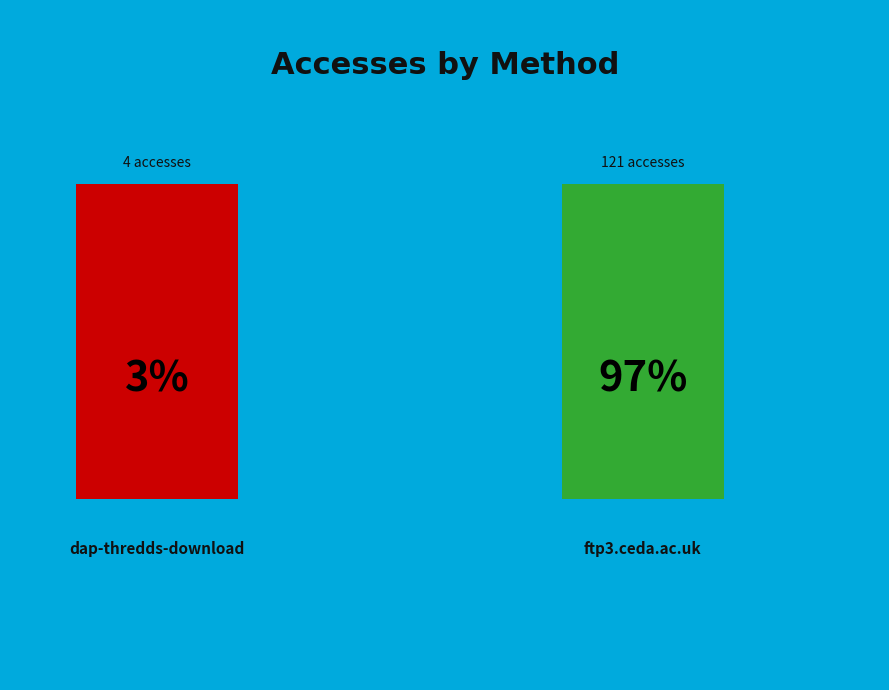

What is the majority slice?

ftp3.ceda.ac.uk